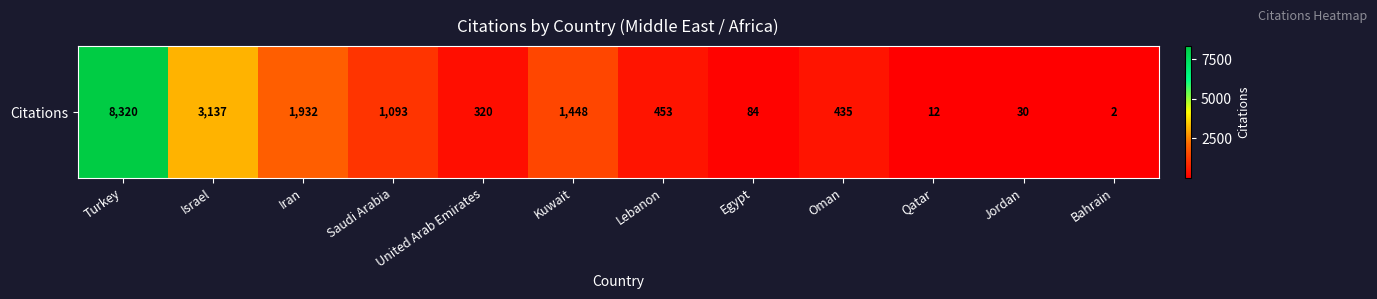

What is the ratio of the value at Lebanon to the value at Kuwait?

0.3